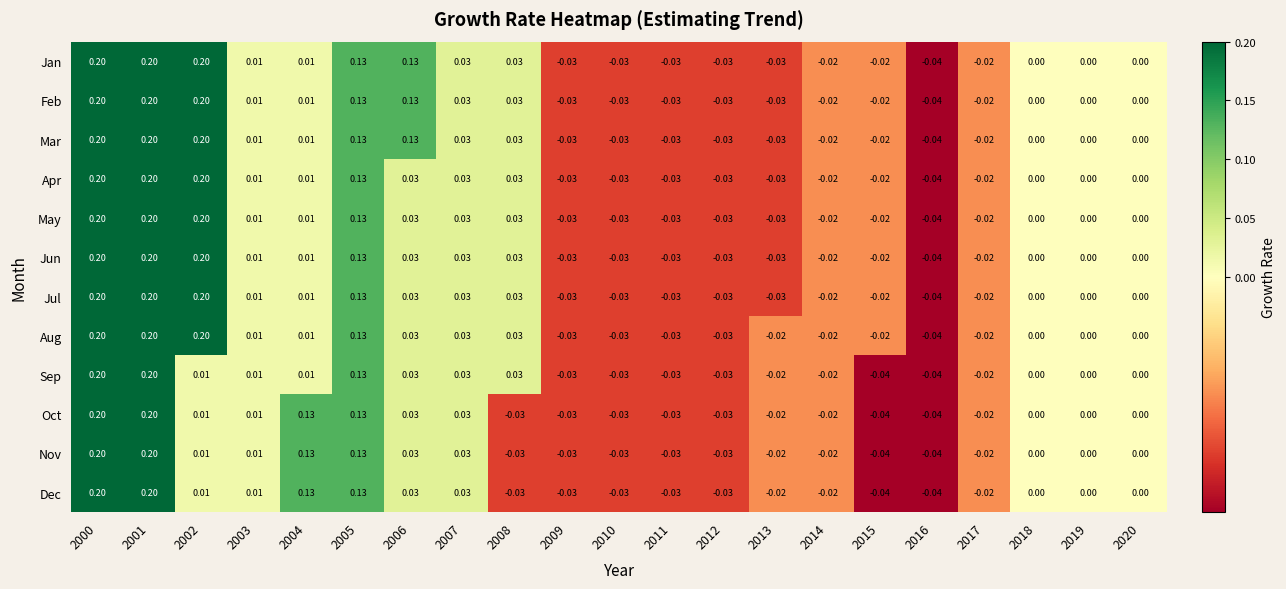

Count the number of categories in the chart.

21